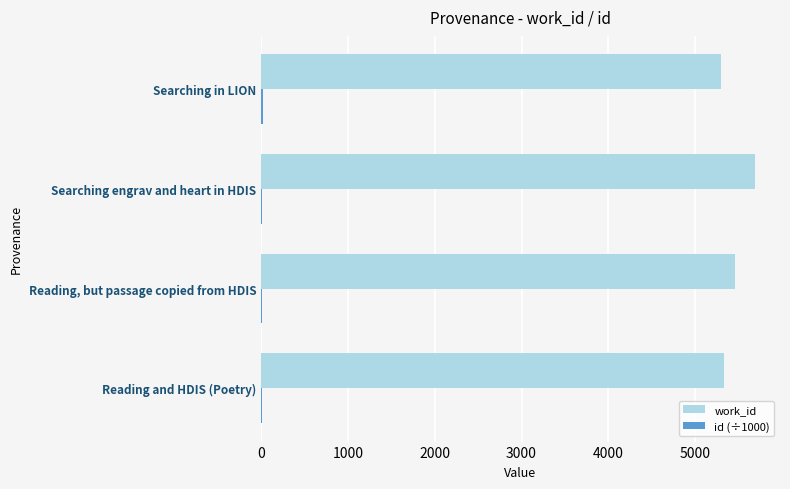

What is the sum of all work_id values?

21780.0